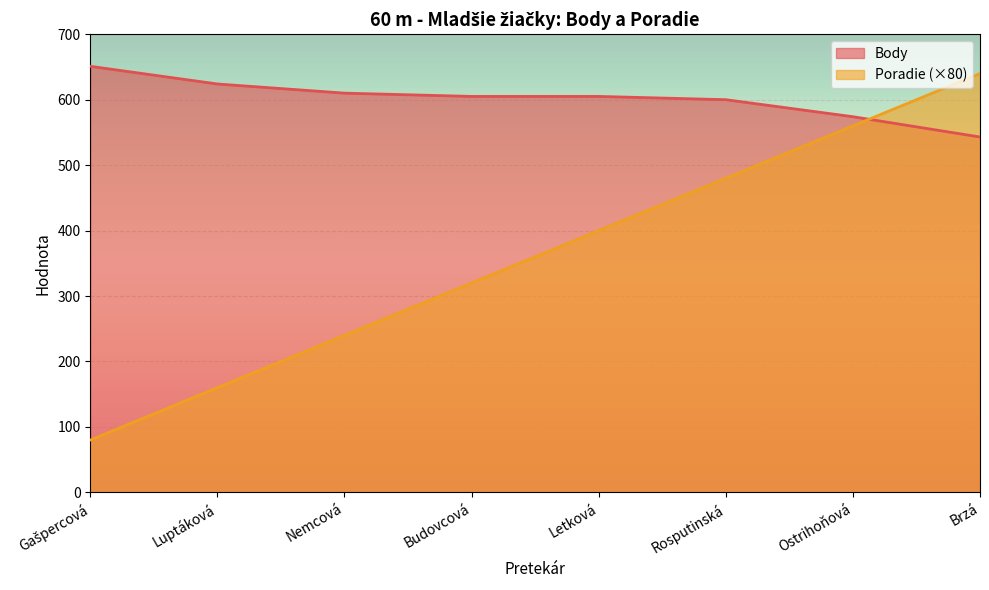

True or false: Poradie has more than 1 interior local peaks.

False